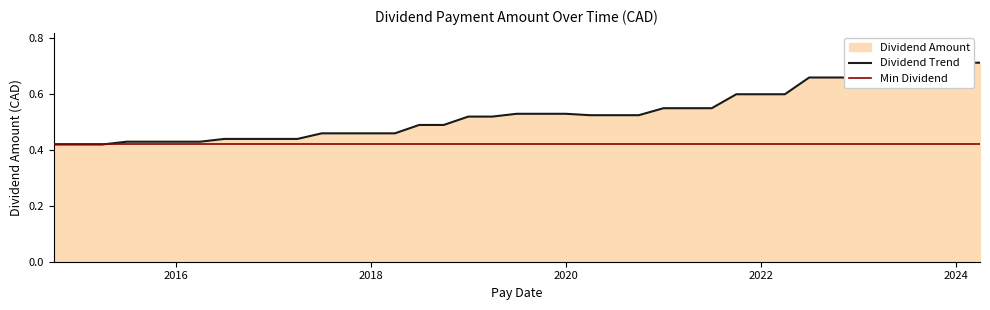

Reading left to right, transcribe all the data shown in this chart.

2024-04-01=0.7	2024-01-01=0.7	2023-10-01=0.7	2023-07-01=0.7	2023-04-01=0.7	2023-01-01=0.7	2022-10-01=0.7	2022-07-01=0.7	2022-04-01=0.6	2022-01-01=0.6	2021-10-01=0.6	2021-07-01=0.6	2021-04-01=0.6	2021-01-01=0.6	2020-10-01=0.5	2020-07-01=0.5	2020-04-01=0.5	2020-01-01=0.5	2019-10-01=0.5	2019-07-01=0.5	2019-04-01=0.5	2019-01-01=0.5	2018-10-01=0.5	2018-07-01=0.5	2018-04-01=0.5	2018-01-01=0.5	2017-10-01=0.5	2017-07-01=0.5	2017-04-01=0.4	2017-01-01=0.4	2016-10-01=0.4	2016-07-01=0.4	2016-04-01=0.4	2016-01-01=0.4	2015-10-01=0.4	2015-07-01=0.4	2015-04-01=0.4	2015-01-01=0.4	2014-10-01=0.4